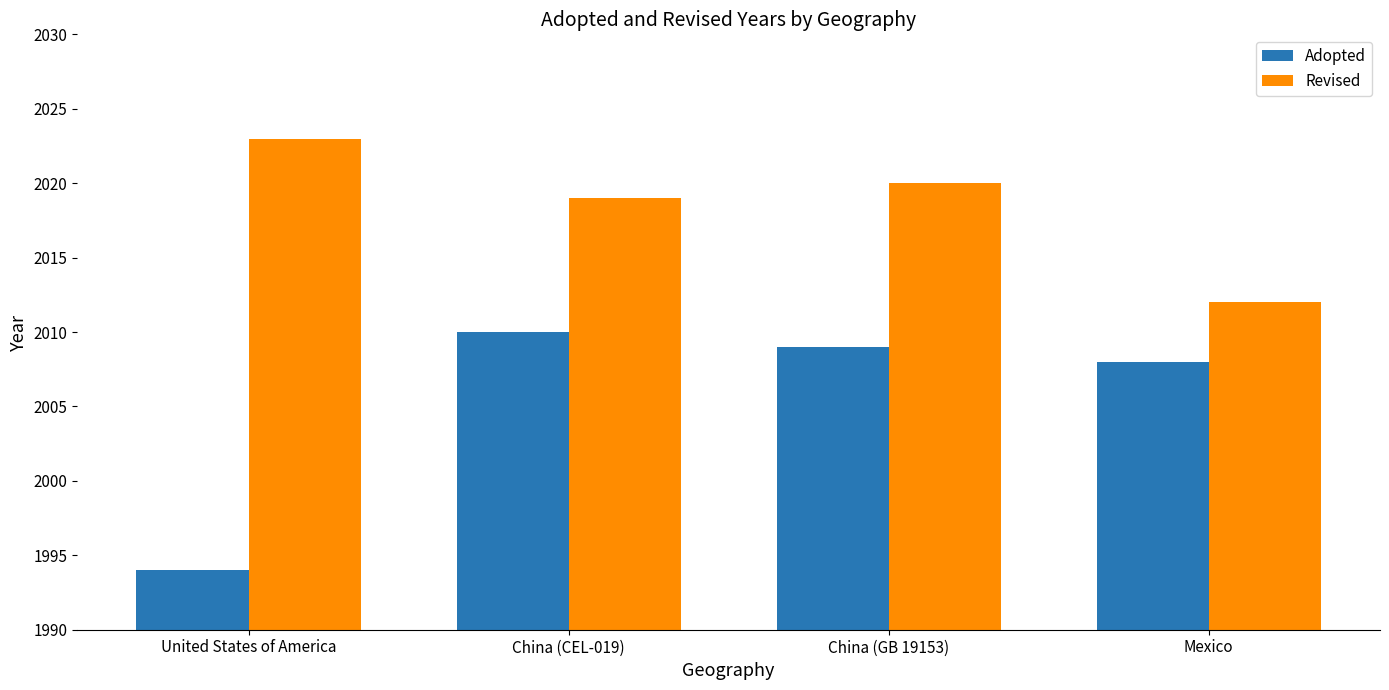

What is the label of the 3rd bar from the left?

China (GB 19153)